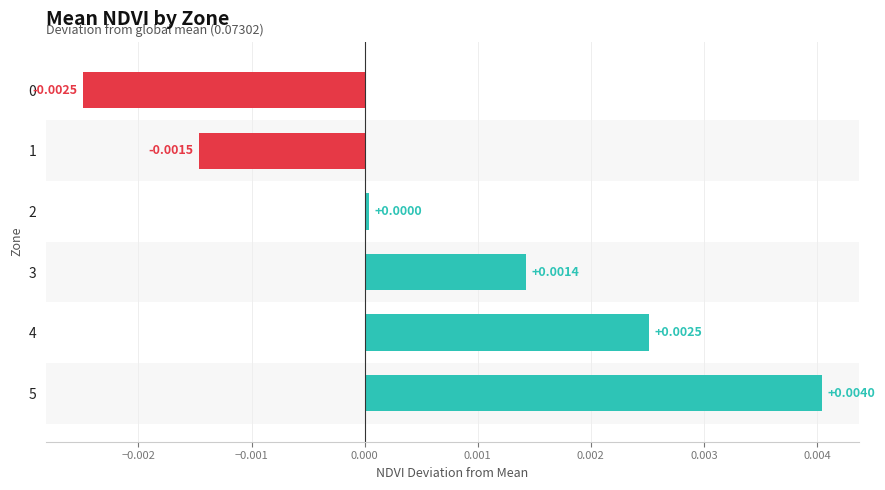

Which has a higher value, 5 or 1?

5